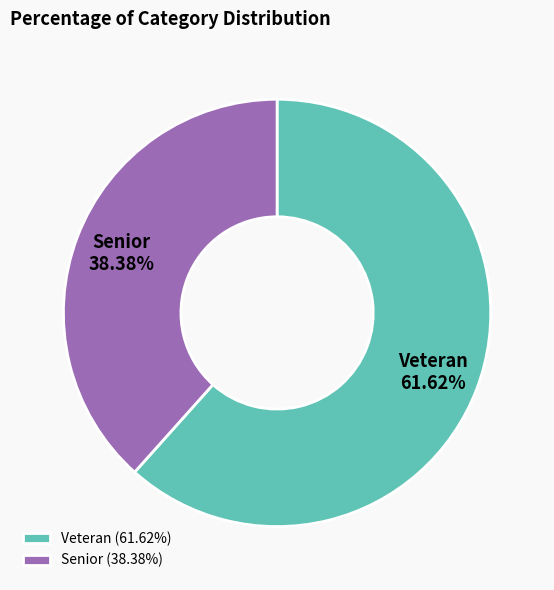

Which slice is the smallest?

Senior